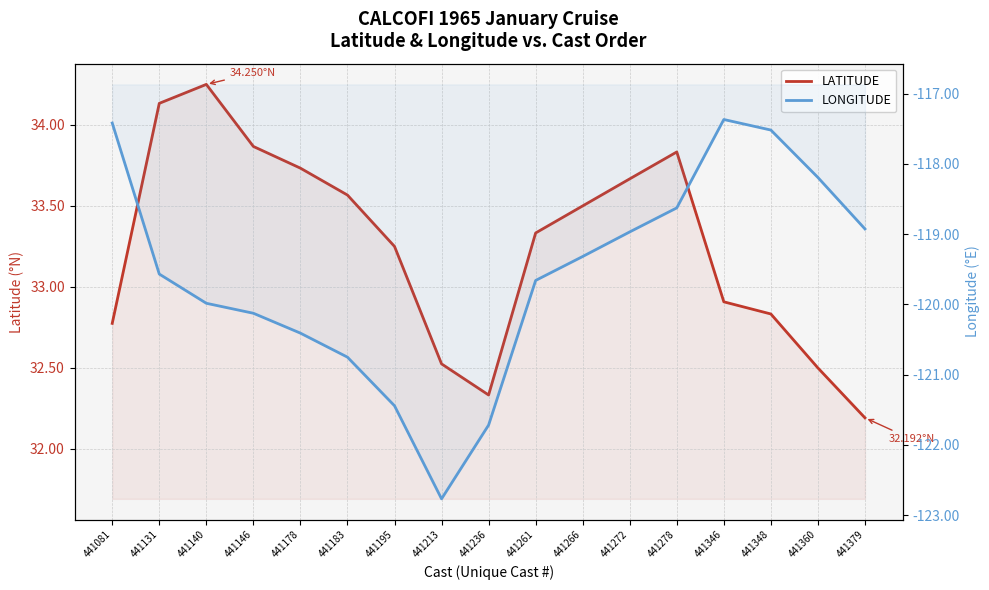

What is the spread (max minus min) of values at 441140?

154.2